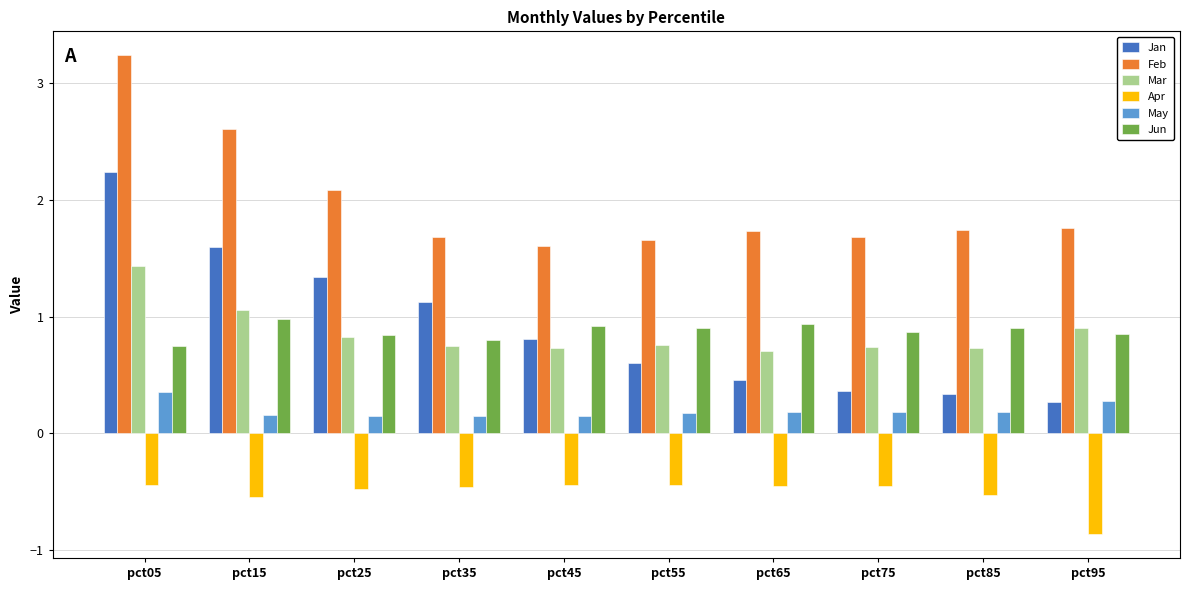

What is the smallest value displayed?

-0.9